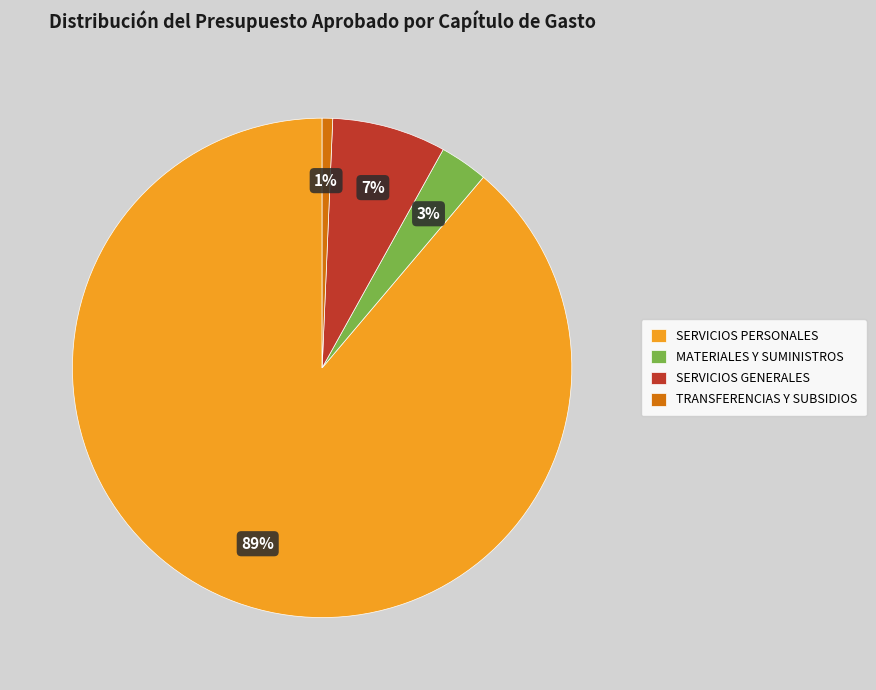

To the nearest percent, what portion does TRANSFERENCIAS Y SUBSIDIOS represent?

1%